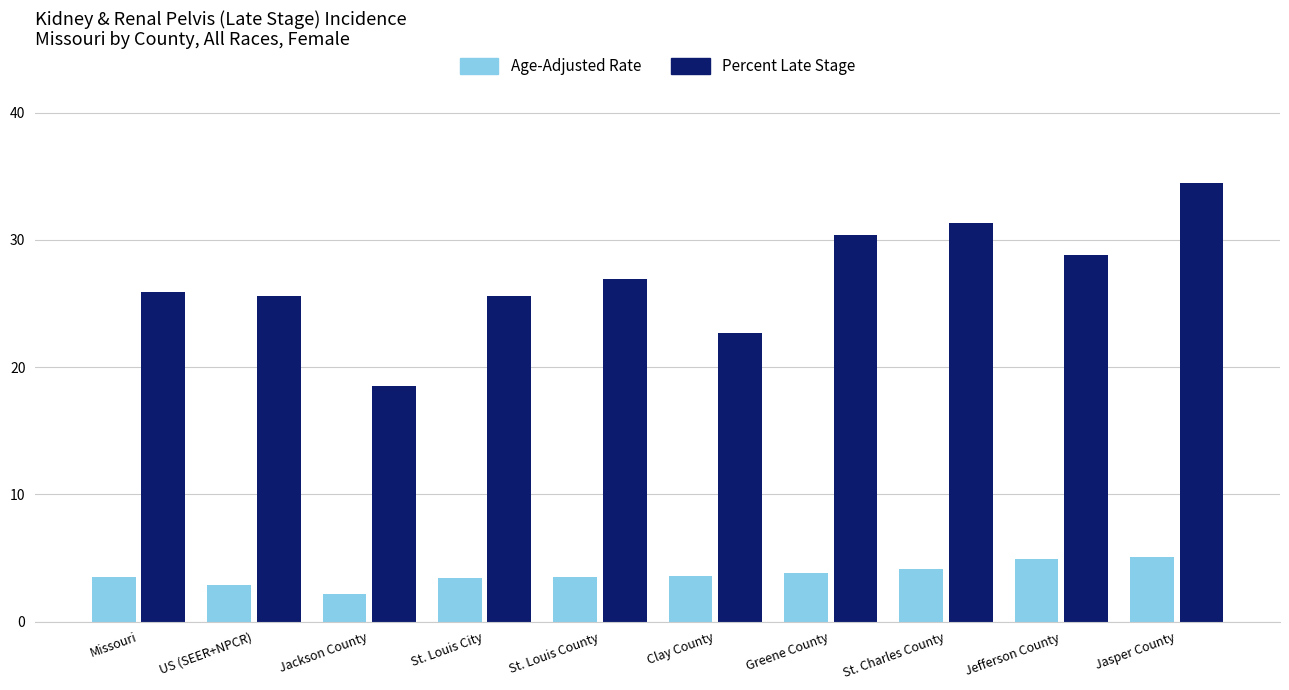

What is the label of the 6th bar from the left?

Clay County